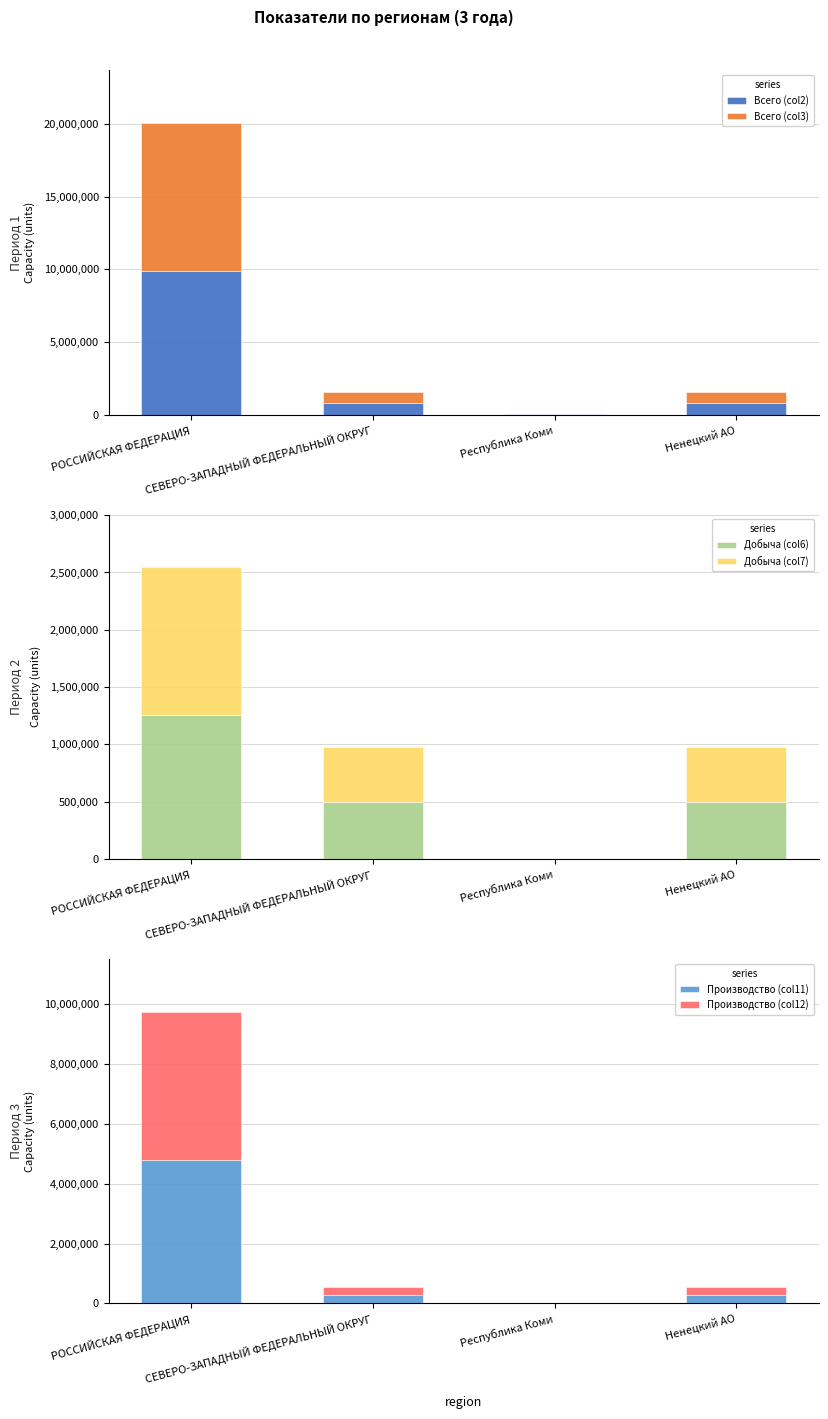

Reading left to right, extract all data points from this chart.

Всего (col2): 9862492	791150	24024	767126
Всего (col3): 10231902	780229	23516	756713
Добыча (col6): 1254901	496883	0	496883
Добыча (col7): 1291744	483473	0	483473
Производство (col11): 4808742	270243	0	270243
Производство (col12): 4949622	273240	0	273240